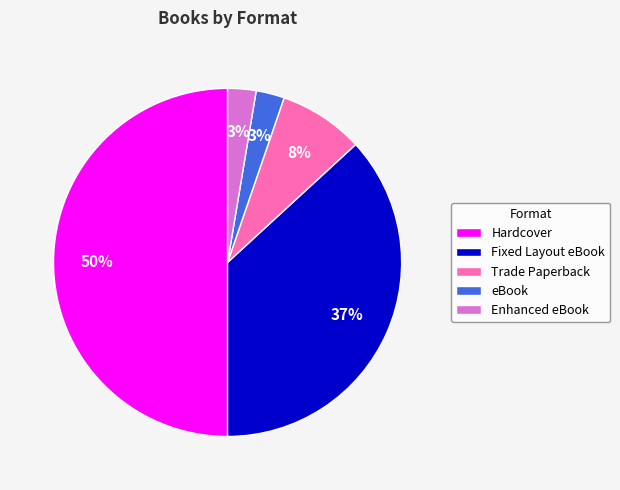

Between Fixed Layout eBook and eBook, which is larger?

Fixed Layout eBook